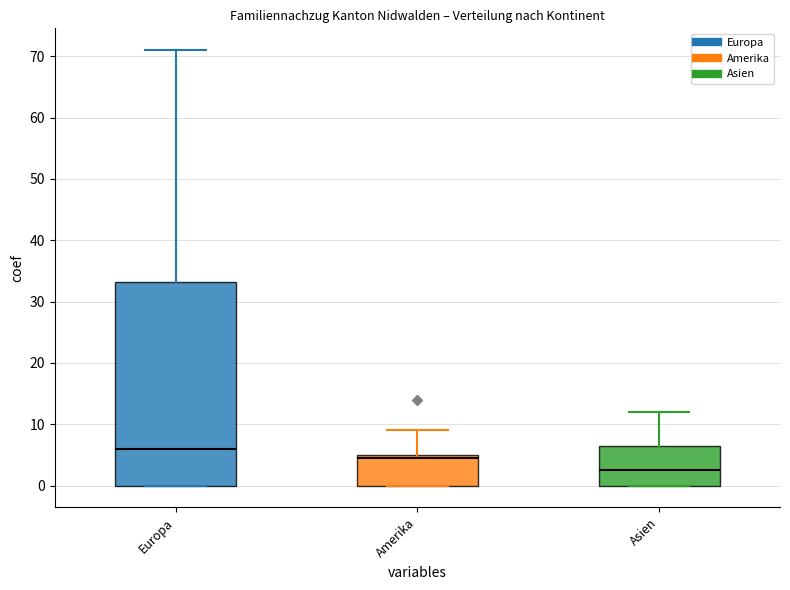

Which box has the lowest median line?

Asien